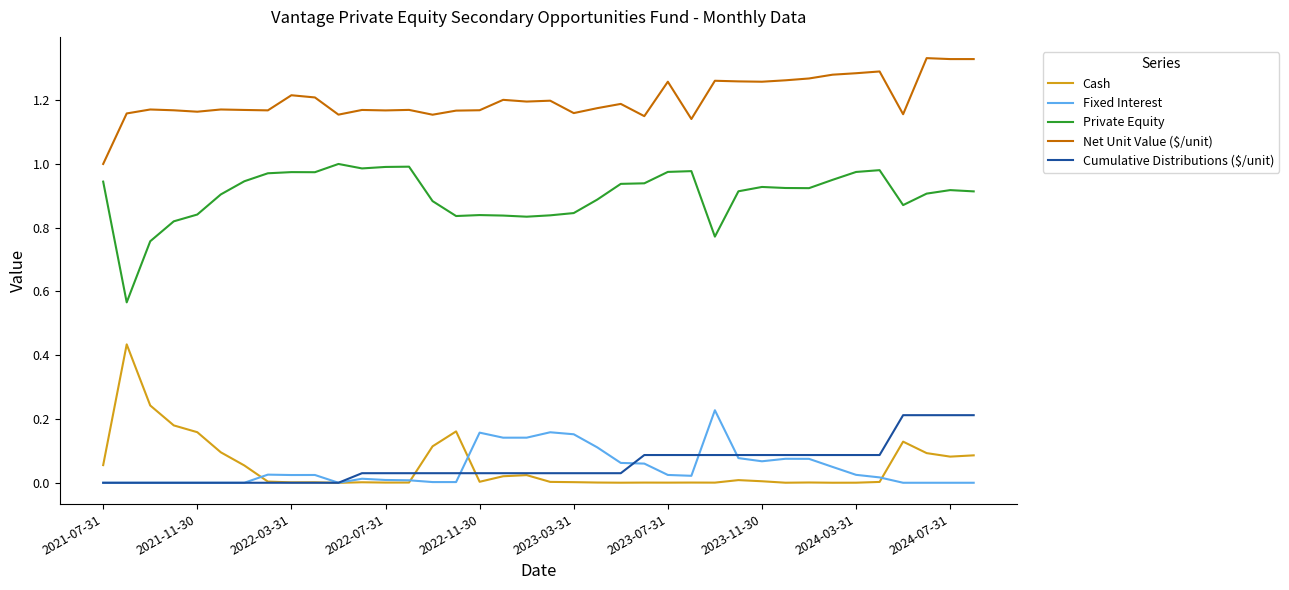

Which series has the largest total across all categories?

Net Unit Value ($/unit)